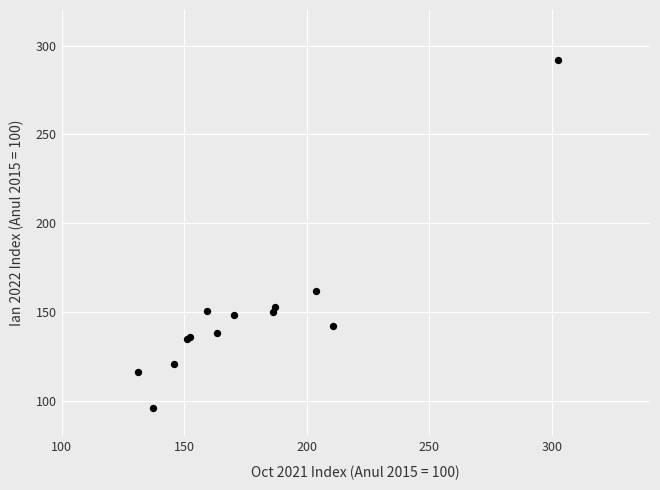

What Y value in the scatter plot is closest to 194?

161.9